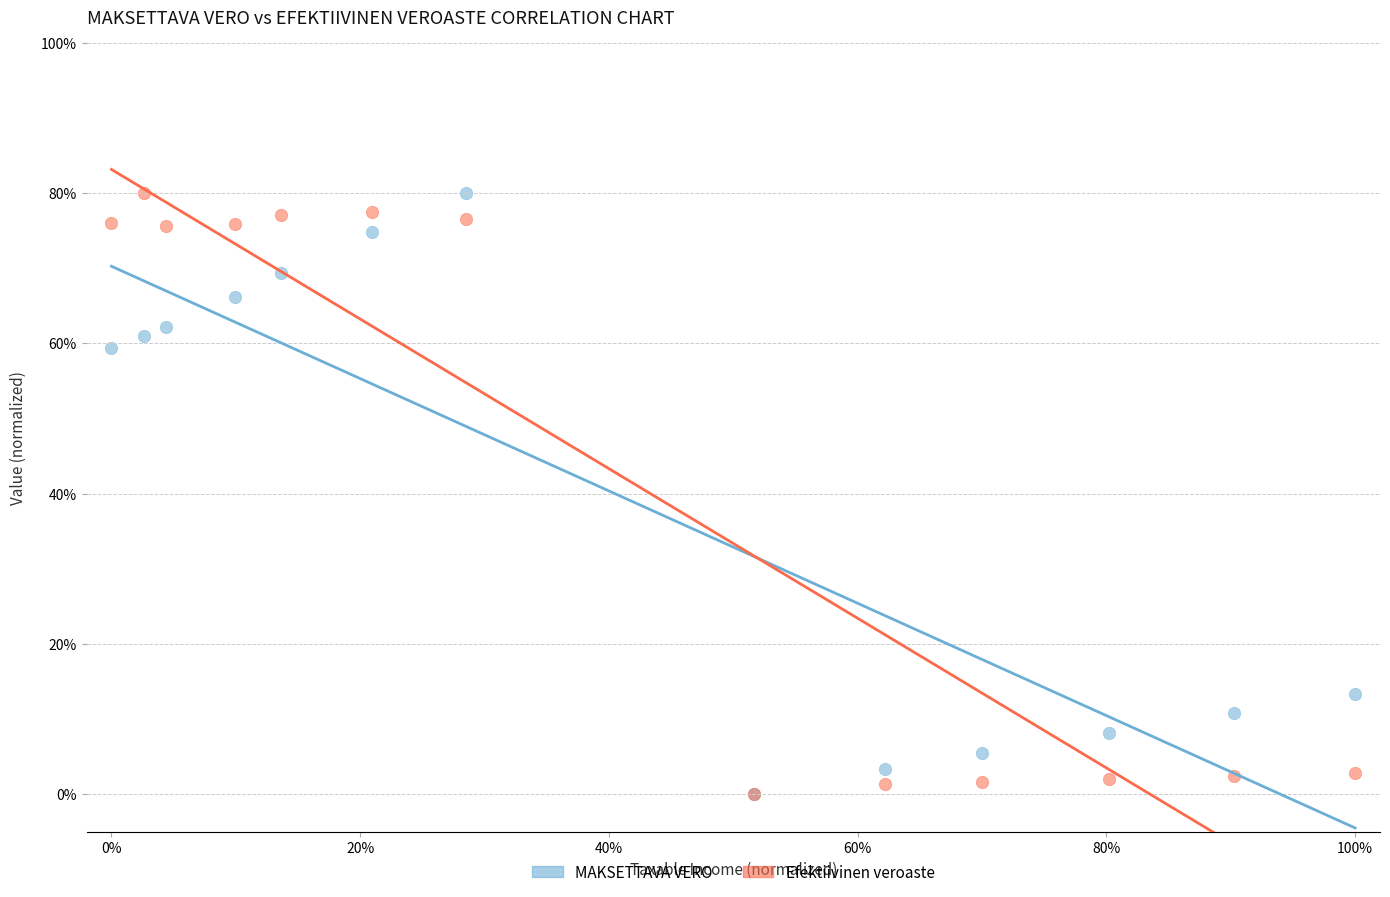

Across all series, what Y value is closest to 40?

59.3